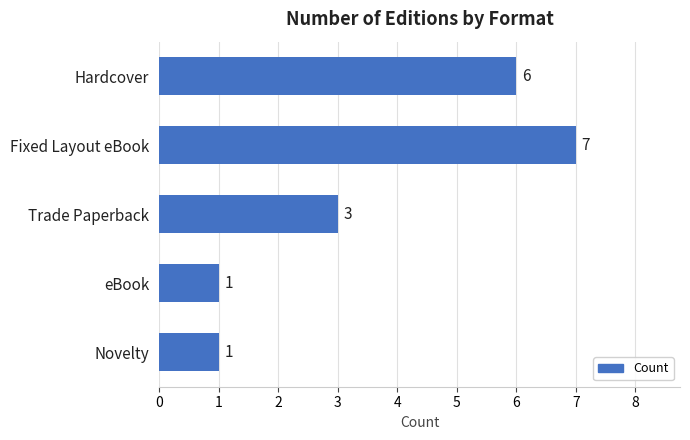

Is it true that the value at Fixed Layout eBook is 7?

True